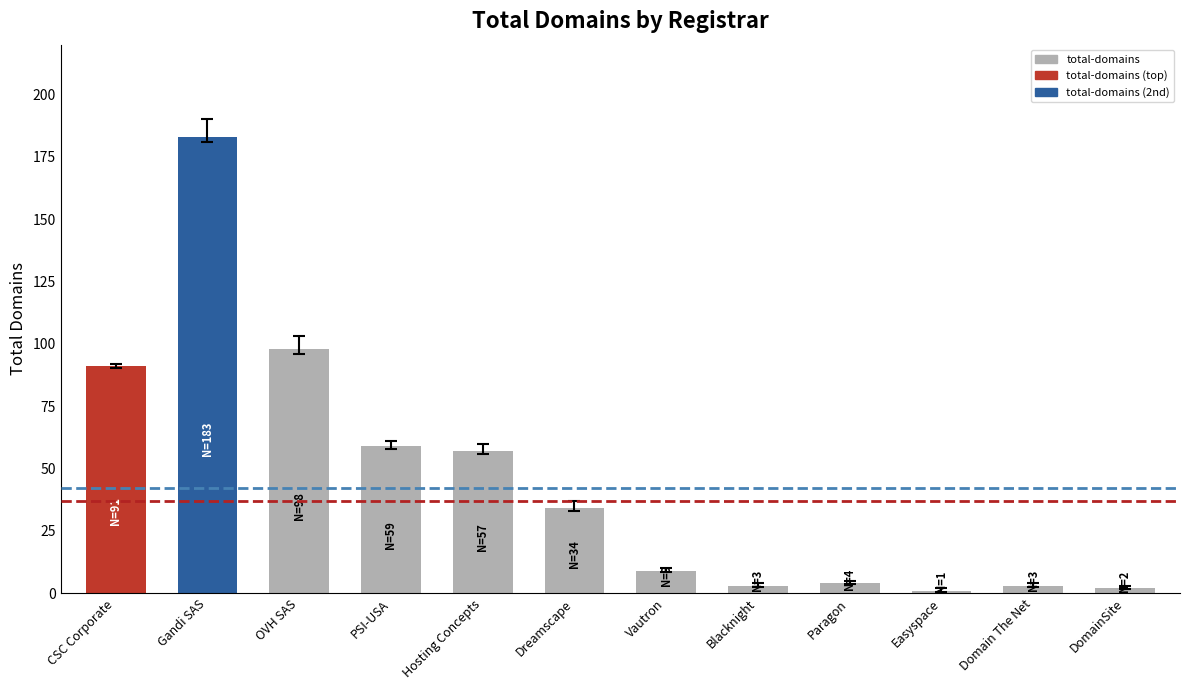

Reading left to right, extract all data points from this chart.

CSC Corporate=91	Gandi SAS=183	OVH SAS=98	PSI-USA=59	Hosting Concepts=57	Dreamscape=34	Vautron=9	Blacknight=3	Paragon=4	Easyspace=1	Domain The Net=3	DomainSite=2